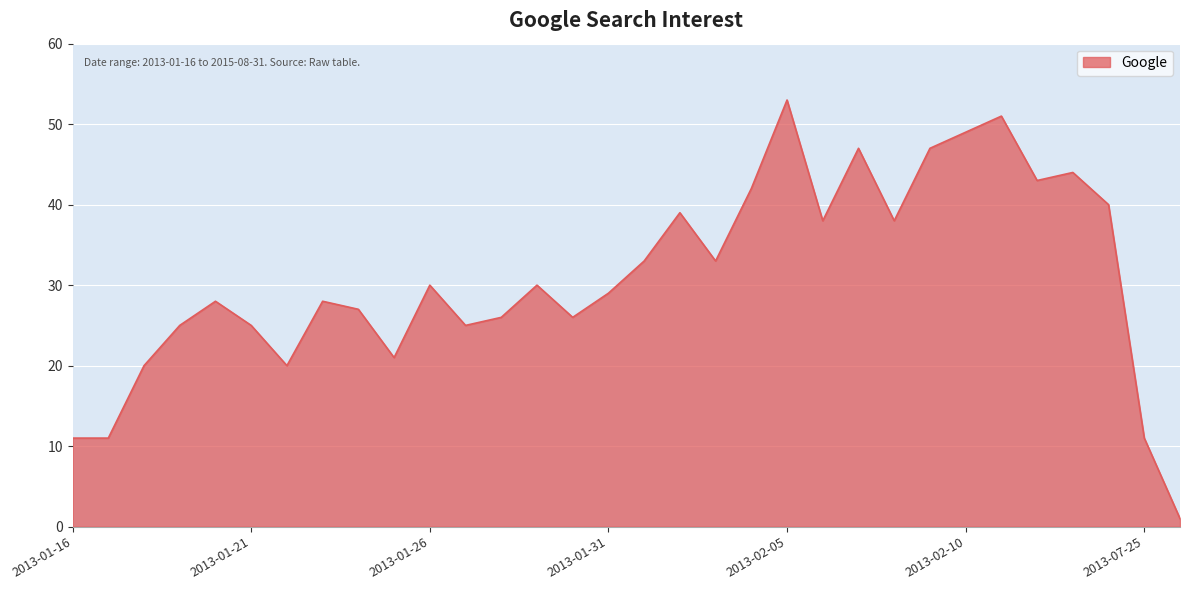

What is the difference between the maximum and minimum values?

52